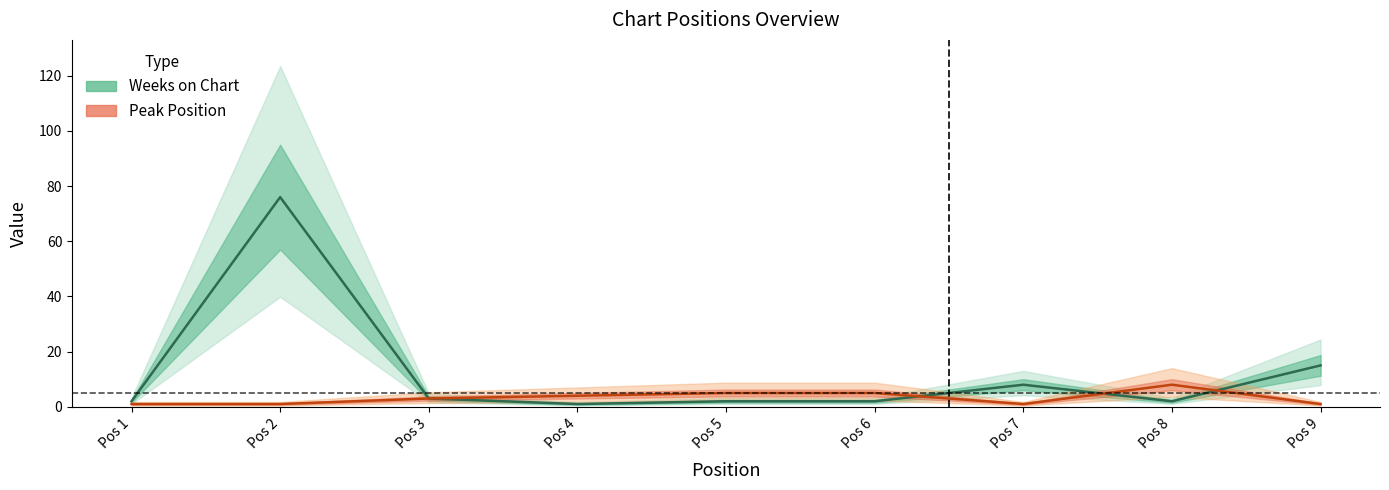

What is the lowest value of the Weeks on Chart series?

1